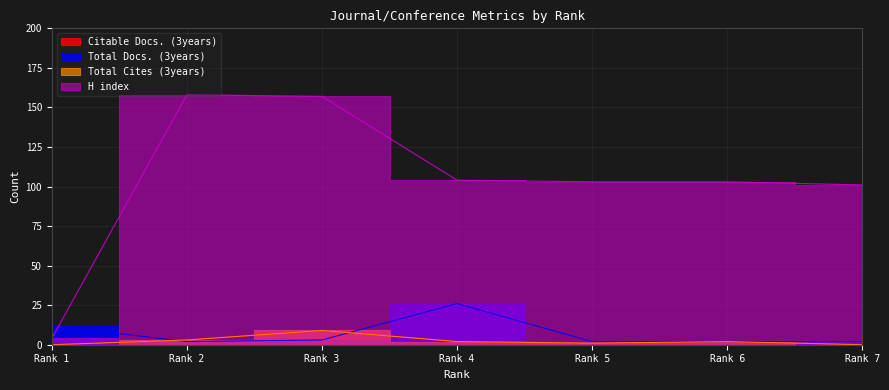

Which series has the largest range (max minus min)?

H index